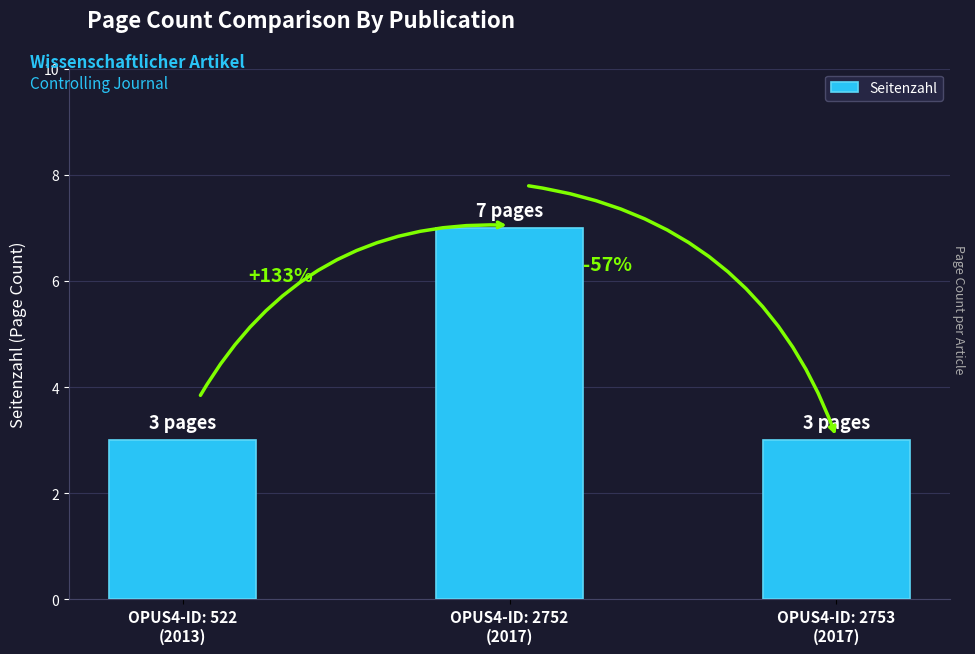

Does the chart contain any negative values?

No